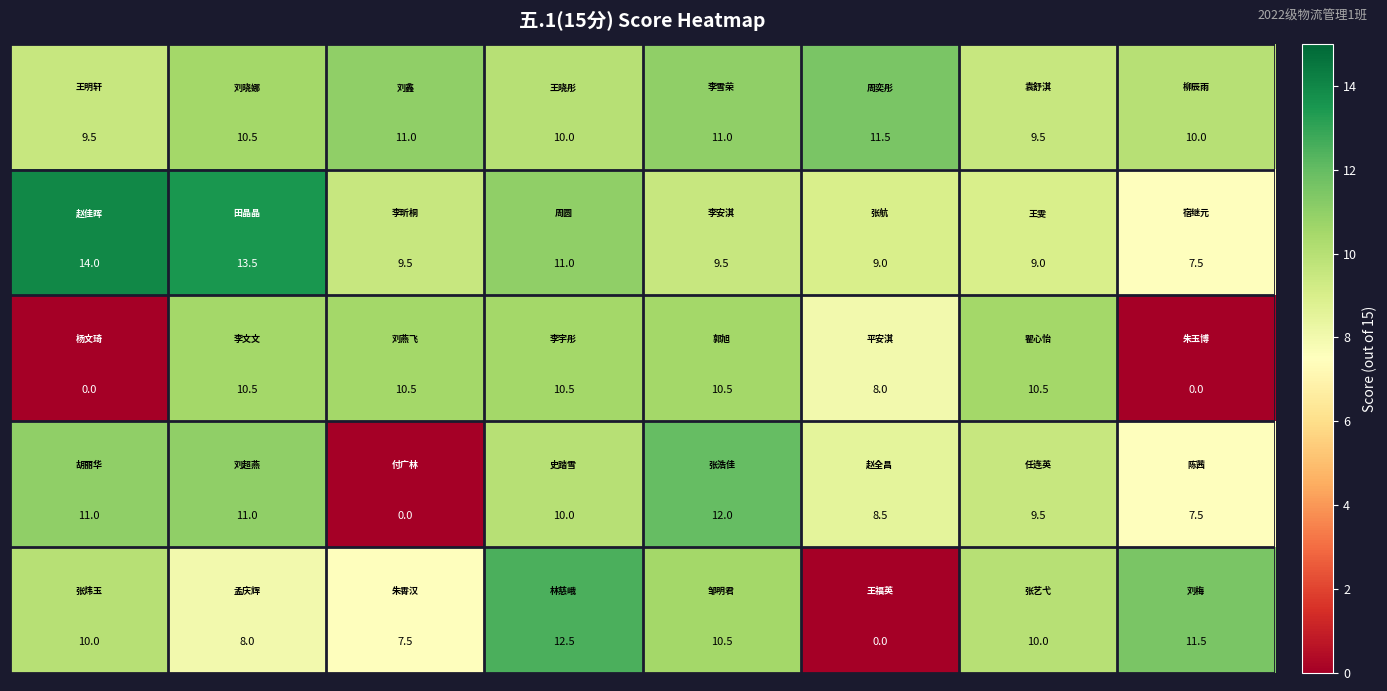

How many data points does each series have?

8